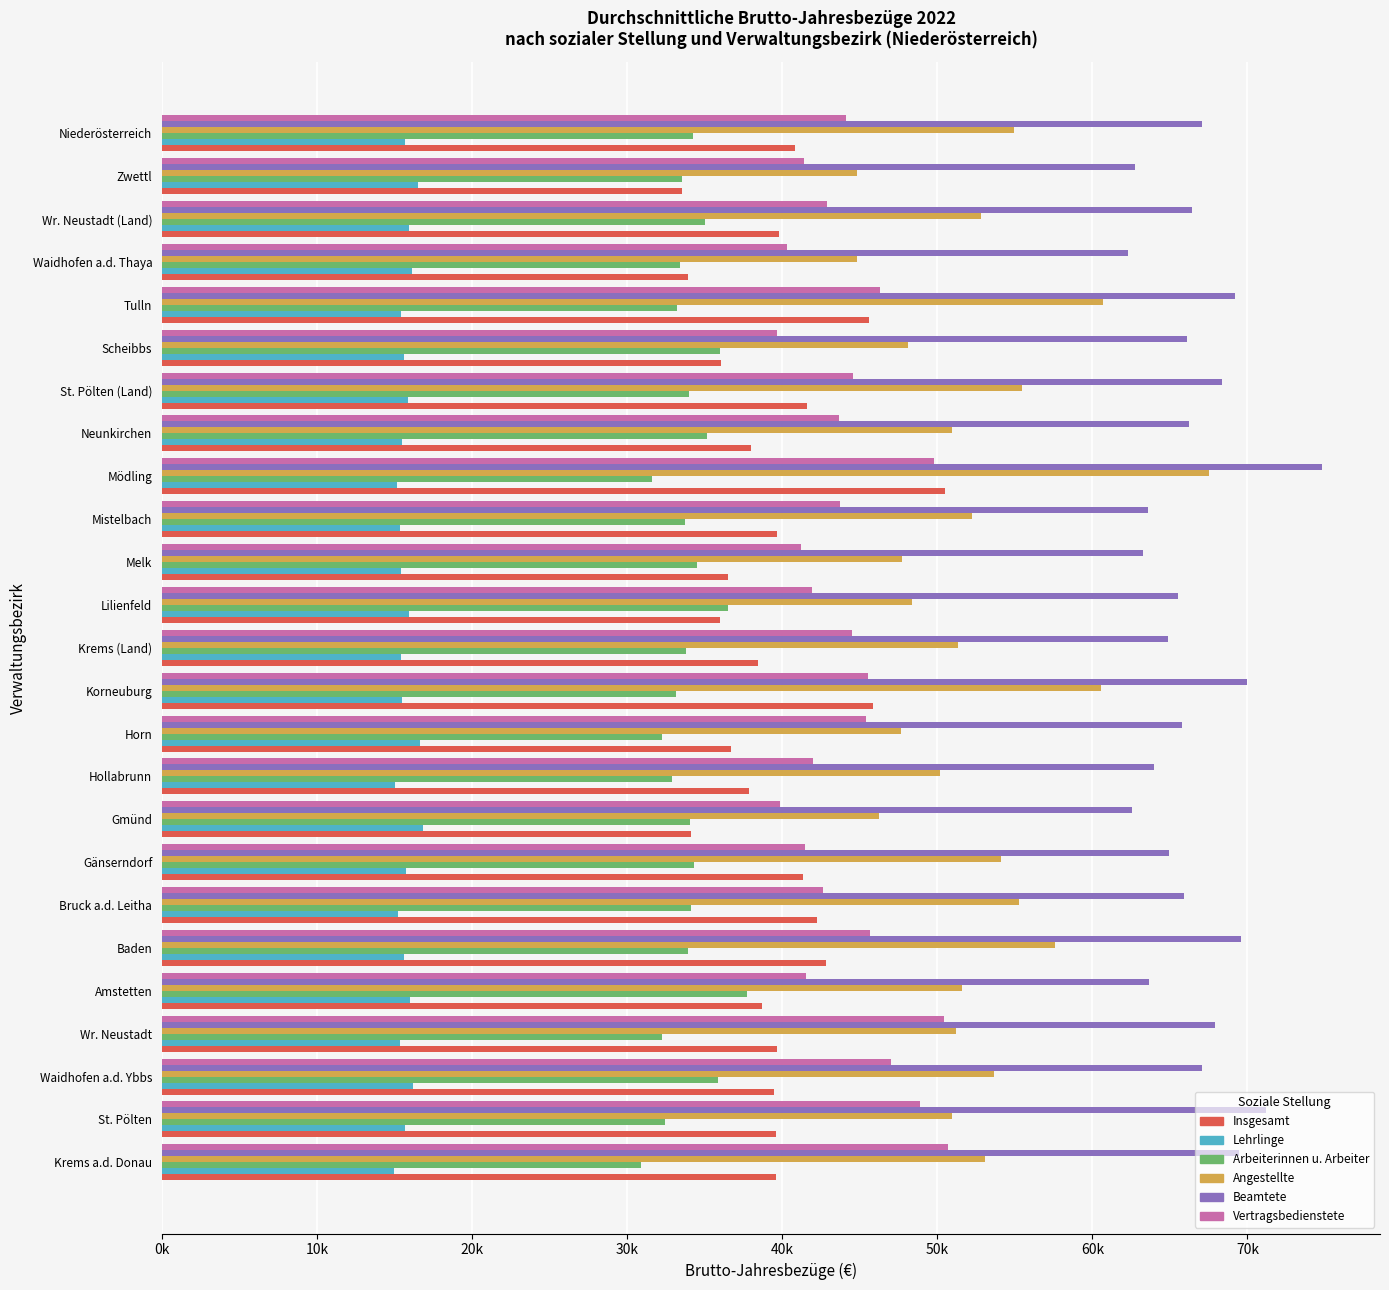

What are all the series names shown in the legend?

Insgesamt, Lehrlinge, Arbeiterinnen u. Arbeiter, Angestellte, Beamtete, Vertragsbedienstete